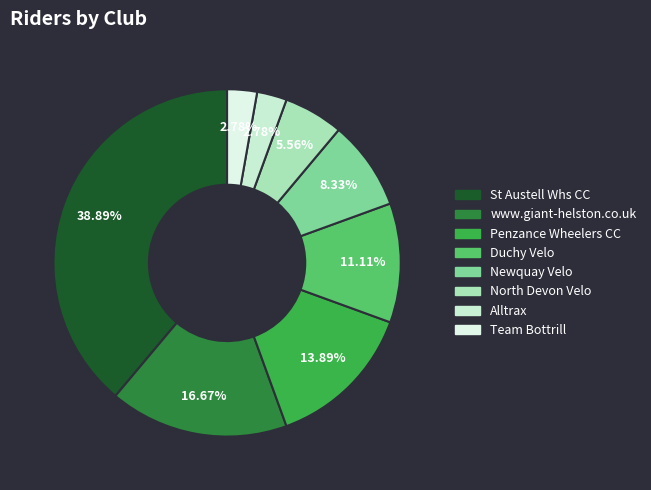

Count the number of slices in the pie.

8